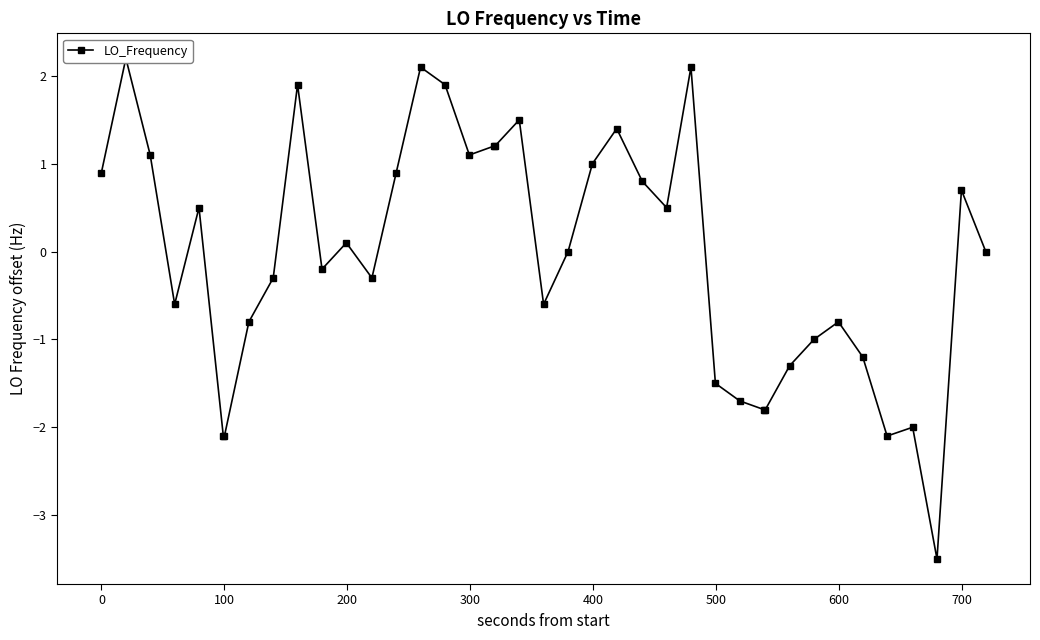

Does the chart display data point markers on the line(s)?

Yes